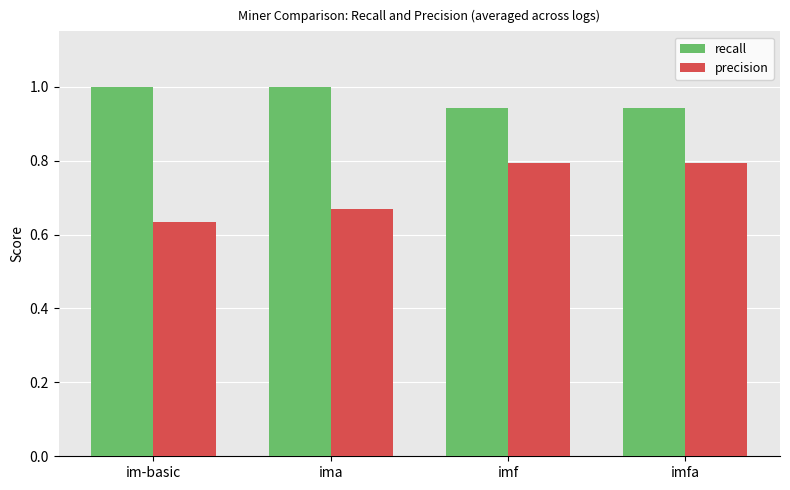

What is the difference between the highest and lowest values at im-basic?

0.4